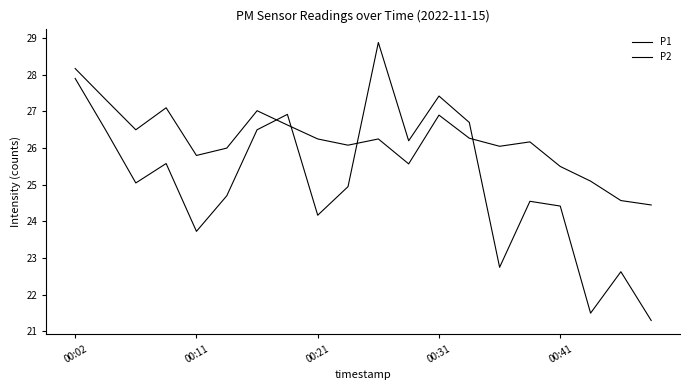

After their last crossing, which series has the higher values: P2 or P1?

P2